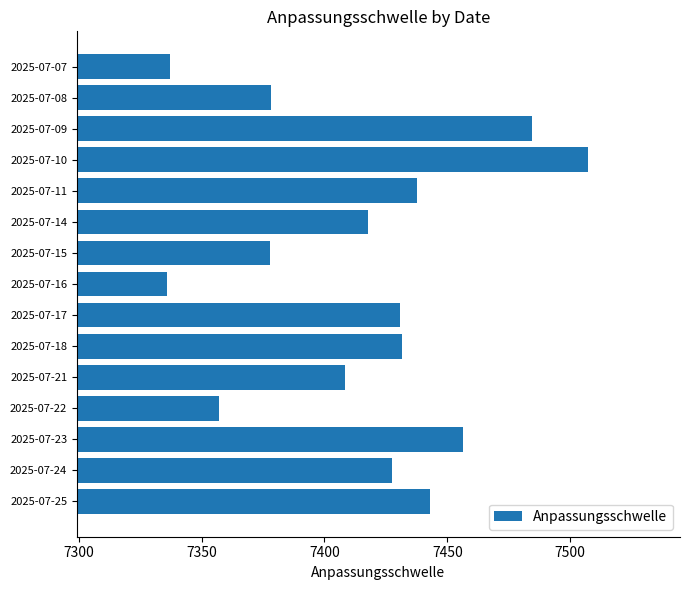

What is the sum of the values at 2025-07-18 and 2025-07-07?

14768.8